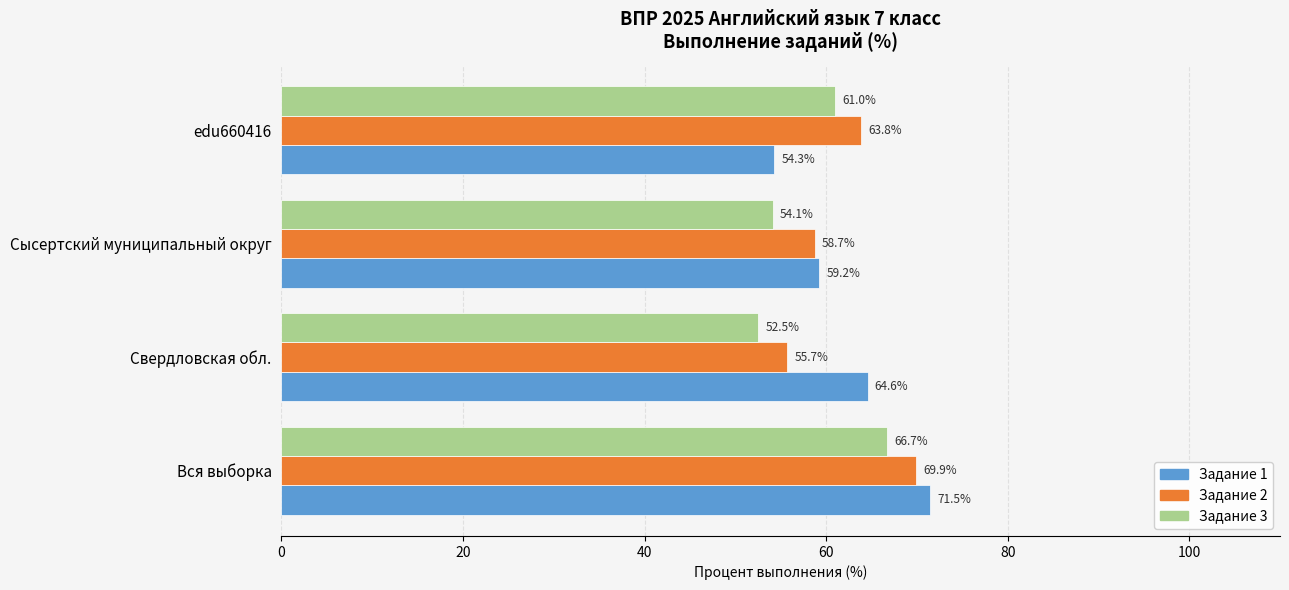

What is the difference between the maximum and minimum values in the Задание 1 series?

17.2